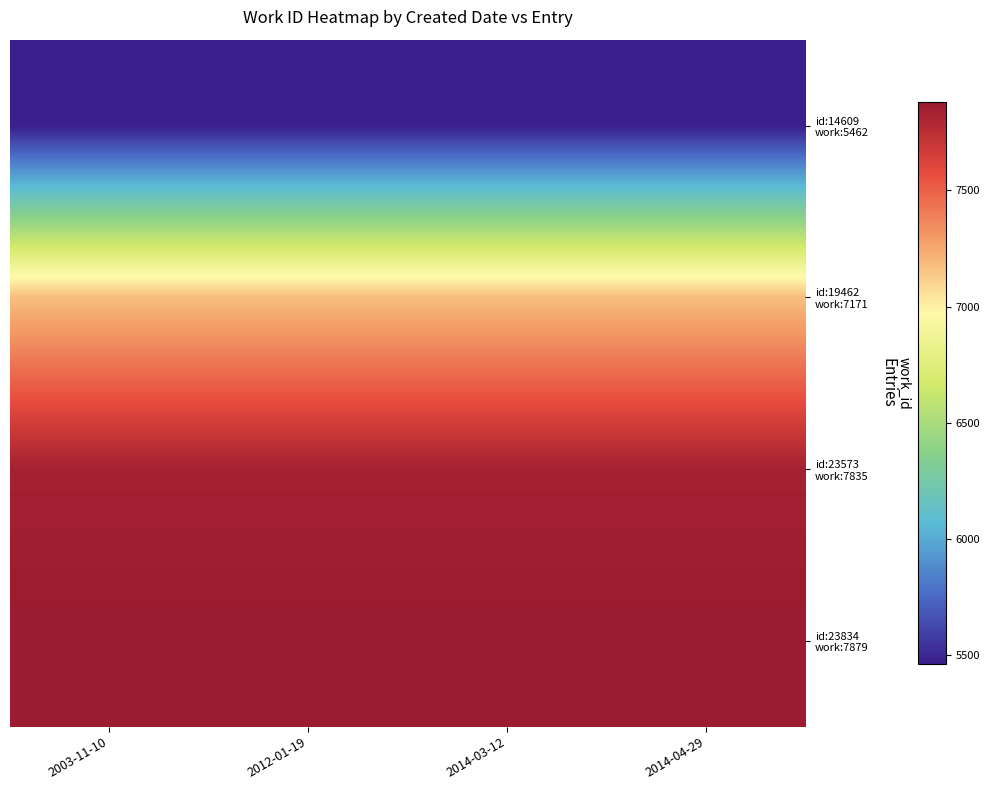

How many distinct data groups are displayed?

4